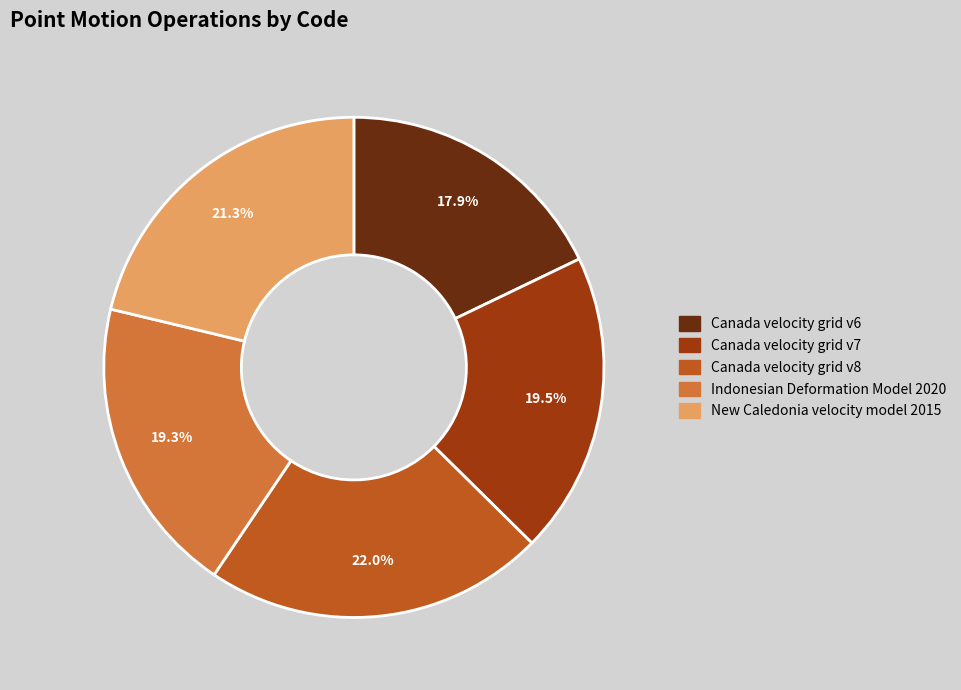

True or false: Canada velocity grid v8 accounts for 29% of the total.

False